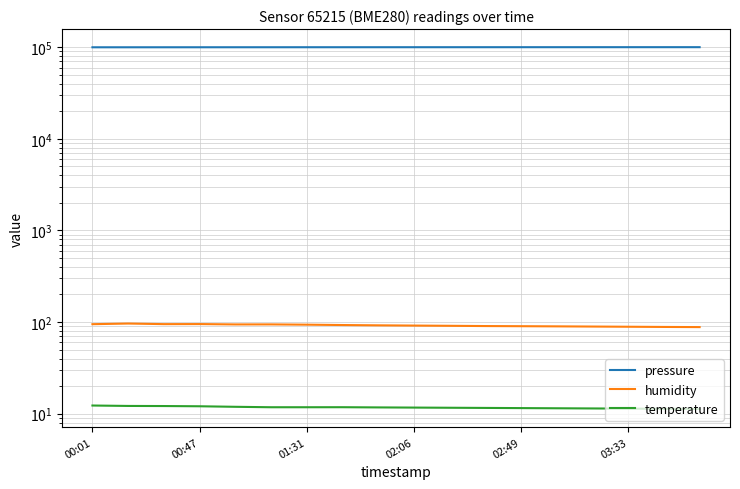

True or false: humidity and pressure cross at least once.

False